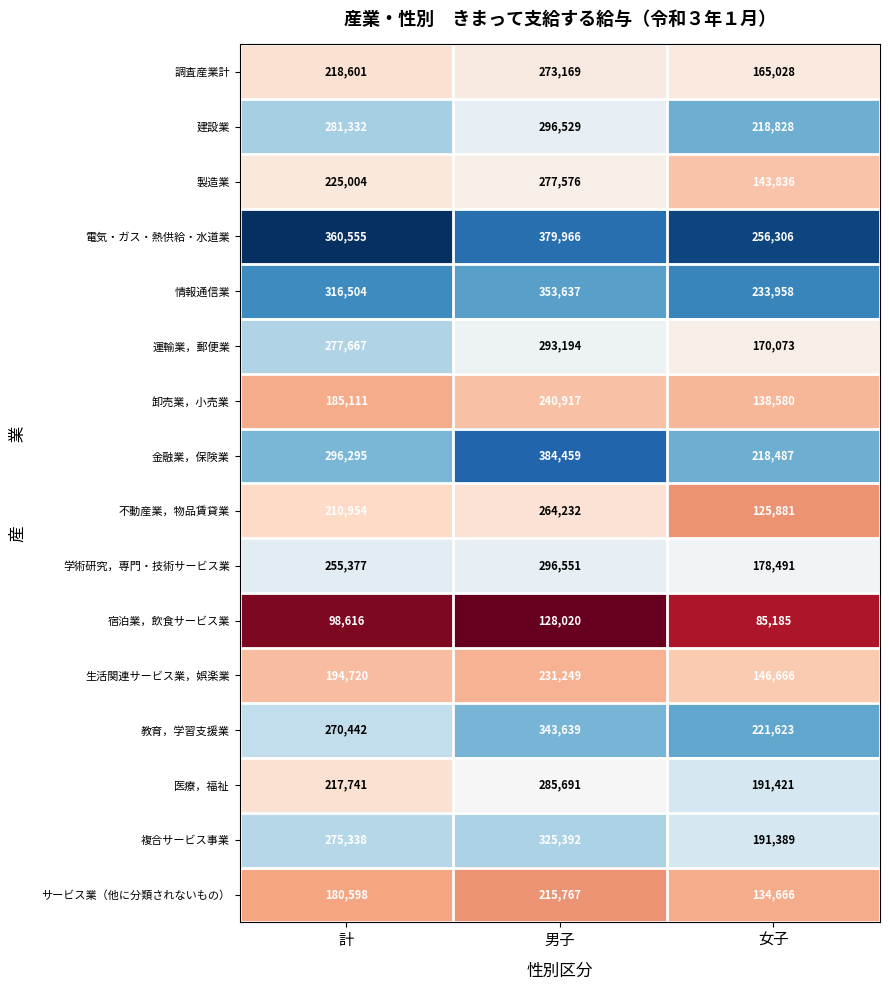

Is it true that 生活関連サービス業，娯楽業 equals 65796 at 男子?

False